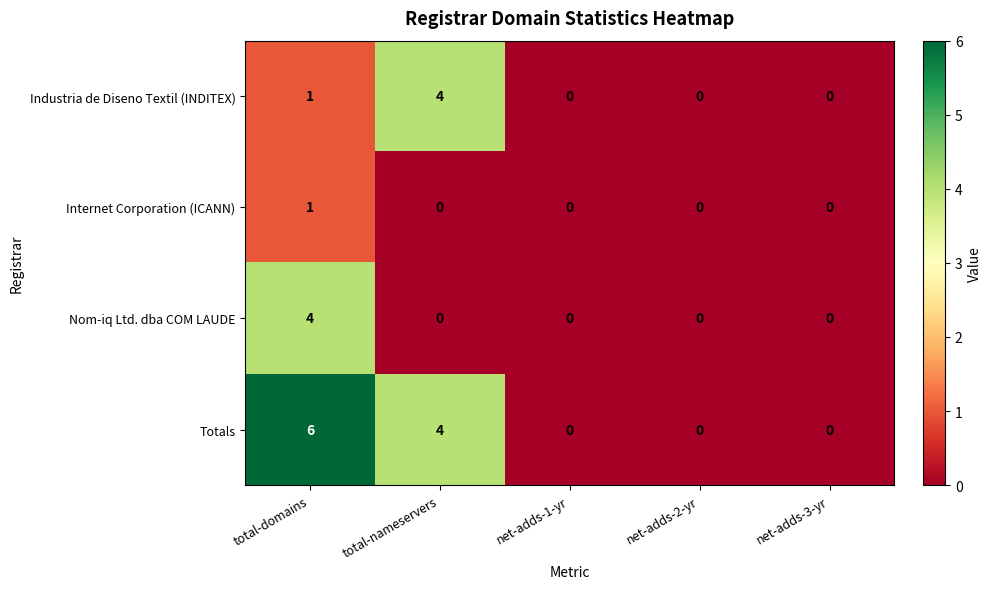

How many data points in Internet Corporation (ICANN) are above 0?

1